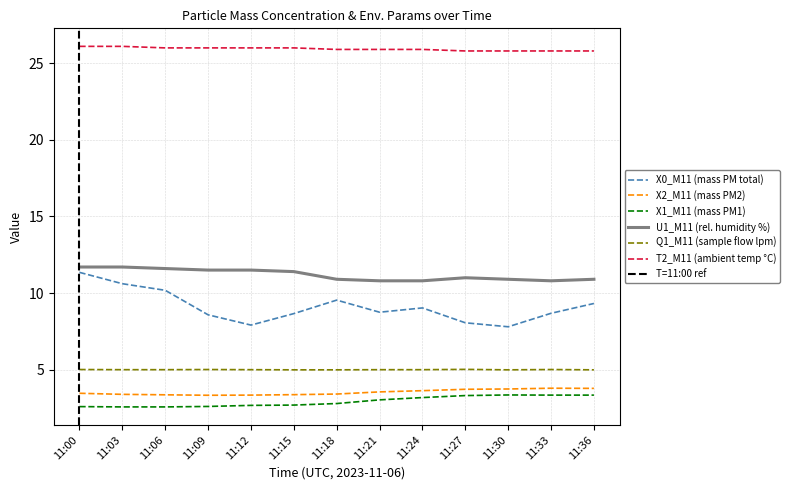

How many series are shown in this chart?

6